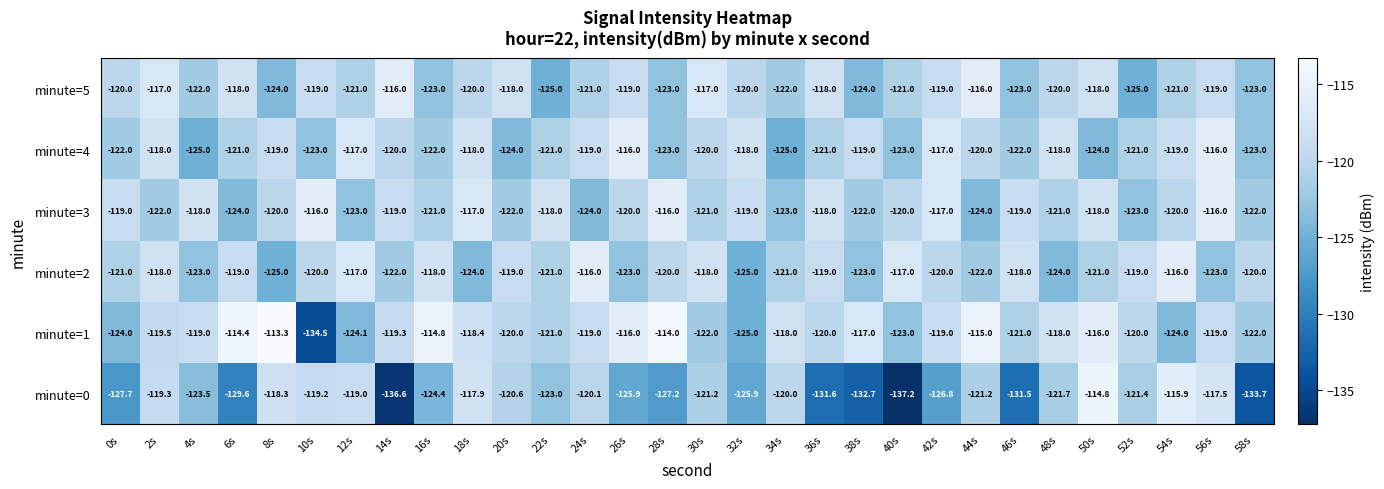

Which series changed the most between 34s and 58s?

minute=0